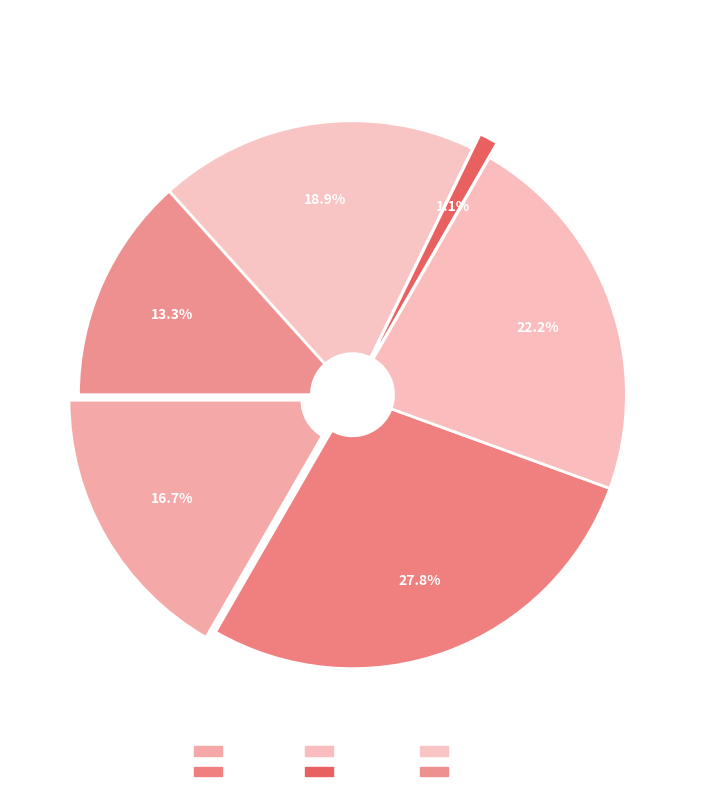

True or false: Cheyne accounts for 15% of the total.

False